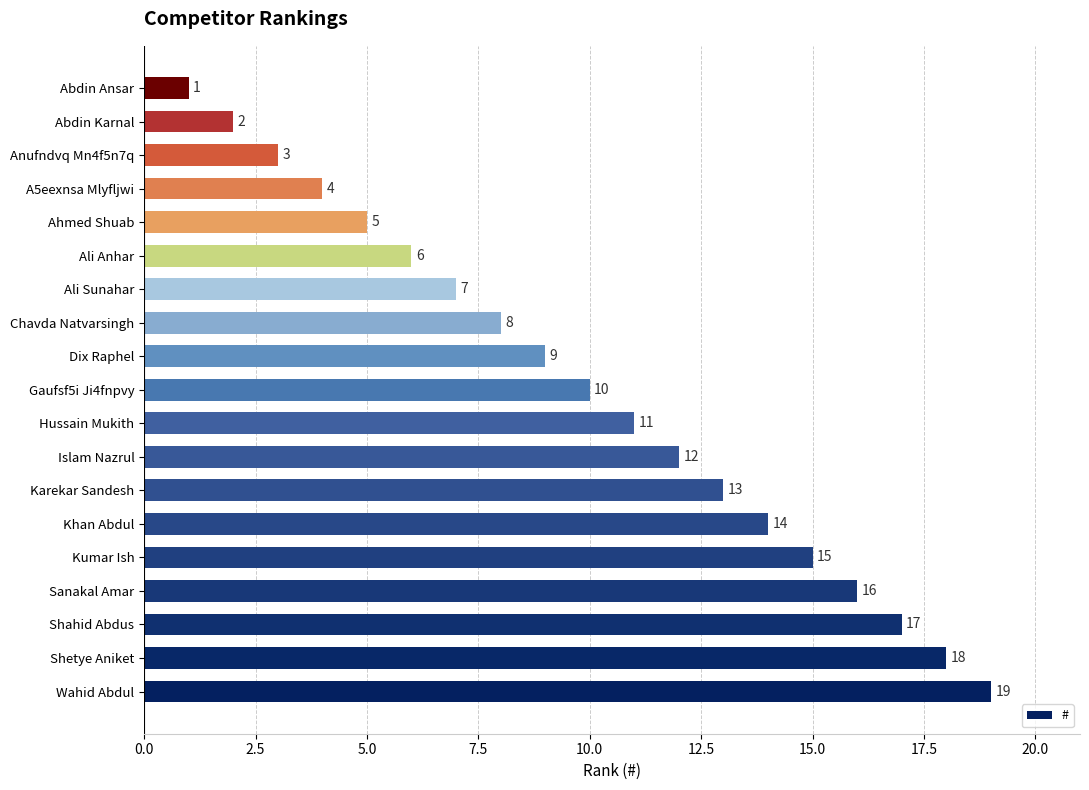

Which label corresponds to the smallest value in the chart?

Abdin Ansar